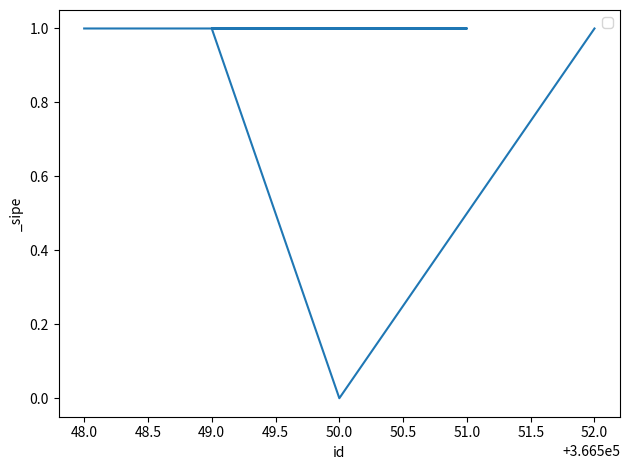

How many values are above zero?

4